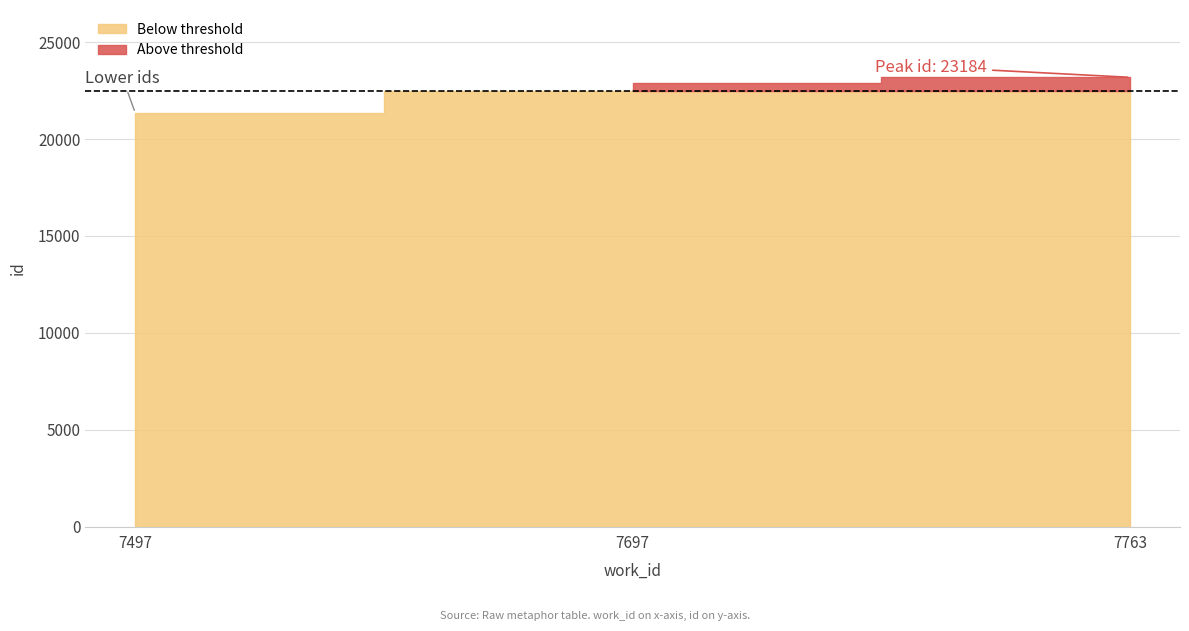

Reading left to right, transcribe all the data shown in this chart.

7497=21349	7697=22900	7763=23184